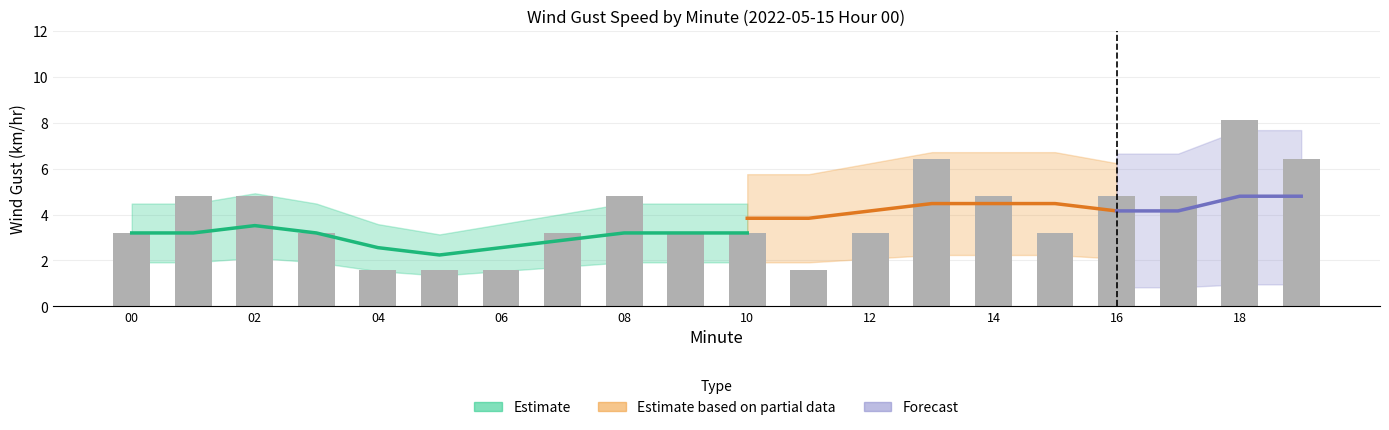

Does the chart contain any negative values?

No